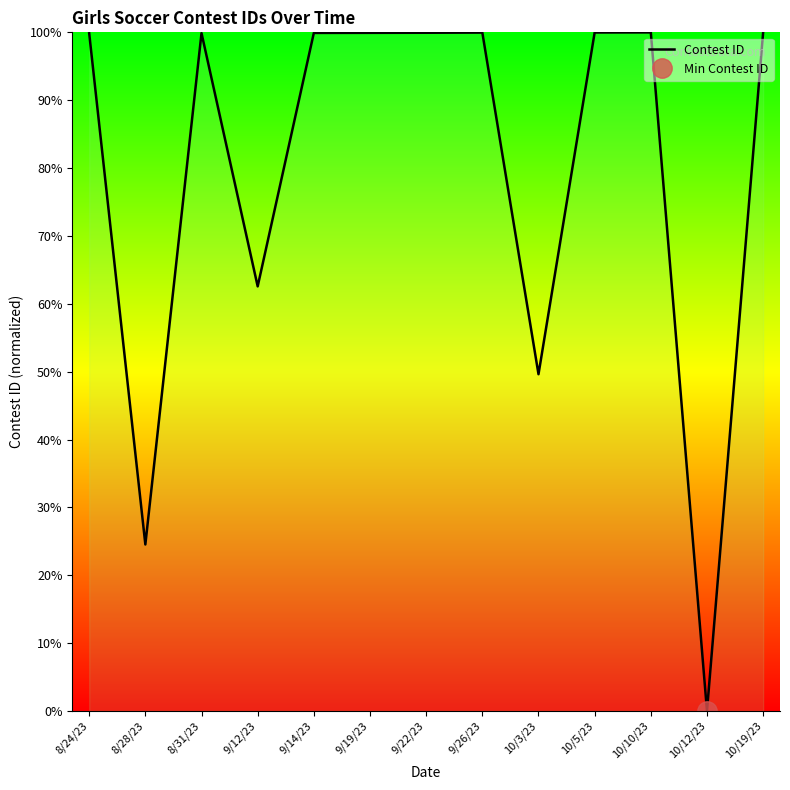

List the labels in order of value, largest first.

10/19/23, 10/10/23, 10/5/23, 9/26/23, 9/22/23, 9/19/23, 9/14/23, 8/31/23, 8/24/23, 9/12/23, 10/3/23, 8/28/23, 10/12/23